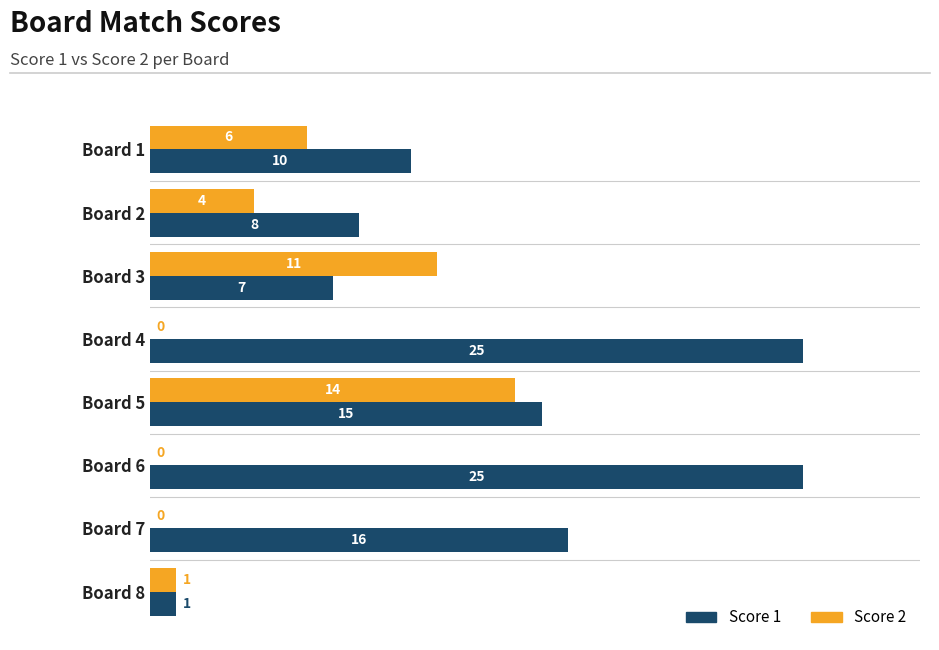

What are all the series names shown in the legend?

Score 1, Score 2